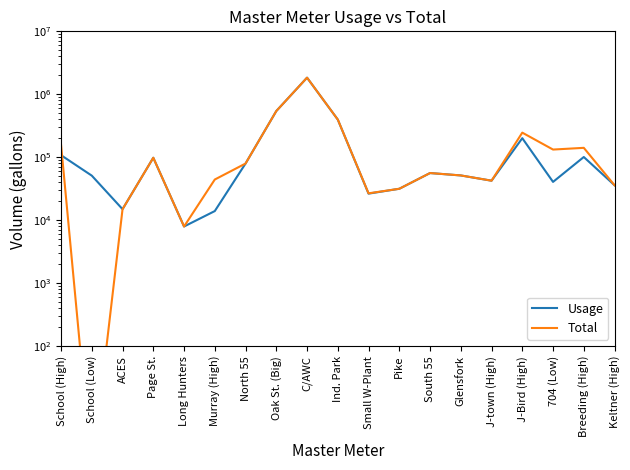

List the labels in order of Total value, largest first.

C/AWC, Oak St. (Big), Ind. Park, J-Bird (High), School (High), Breeding (High), 704 (Low), Page St., North 55, South 55, Glensfork, Murray (High), J-town (High), Keltner (High), Pike, Small W-Plant, ACES, Long Hunters, School (Low)